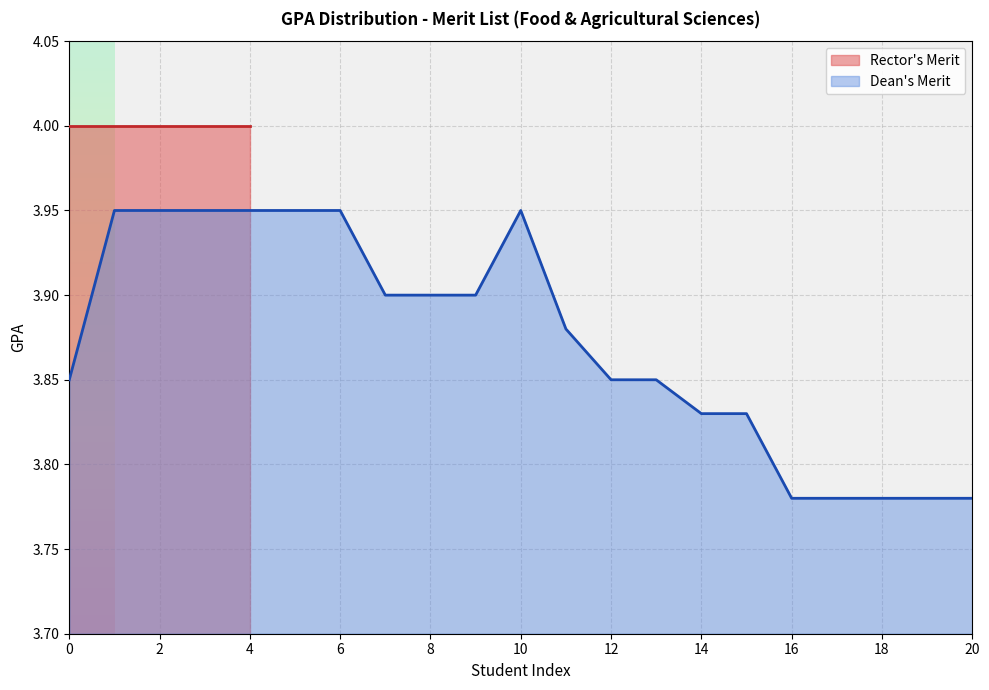

What is the average value?

3.9